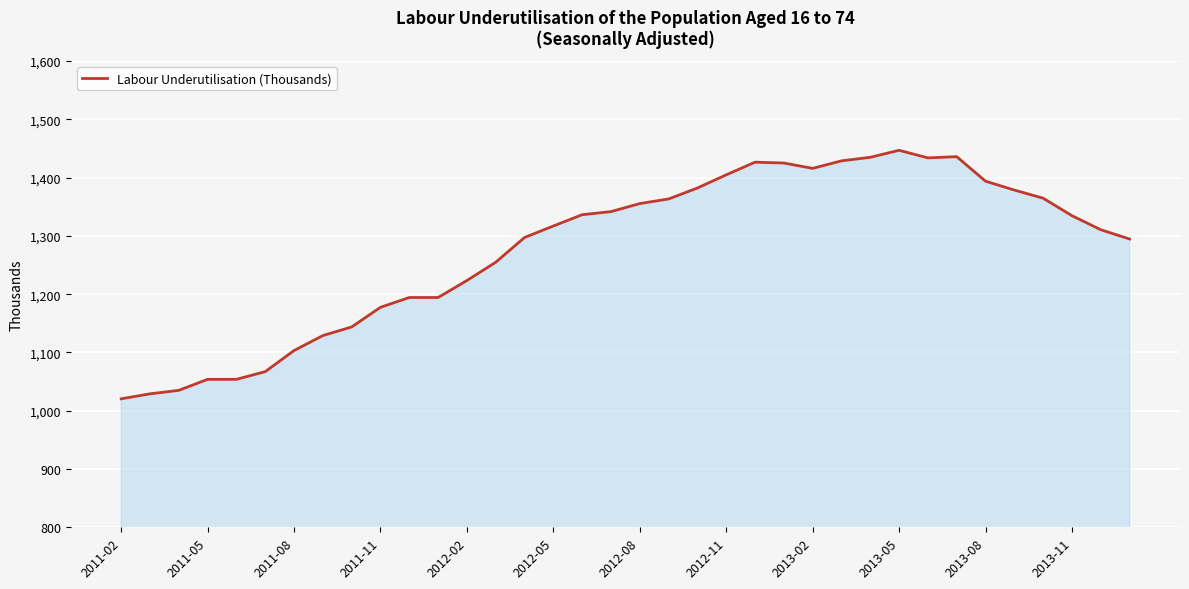

Does the chart display data point markers on the line(s)?

No